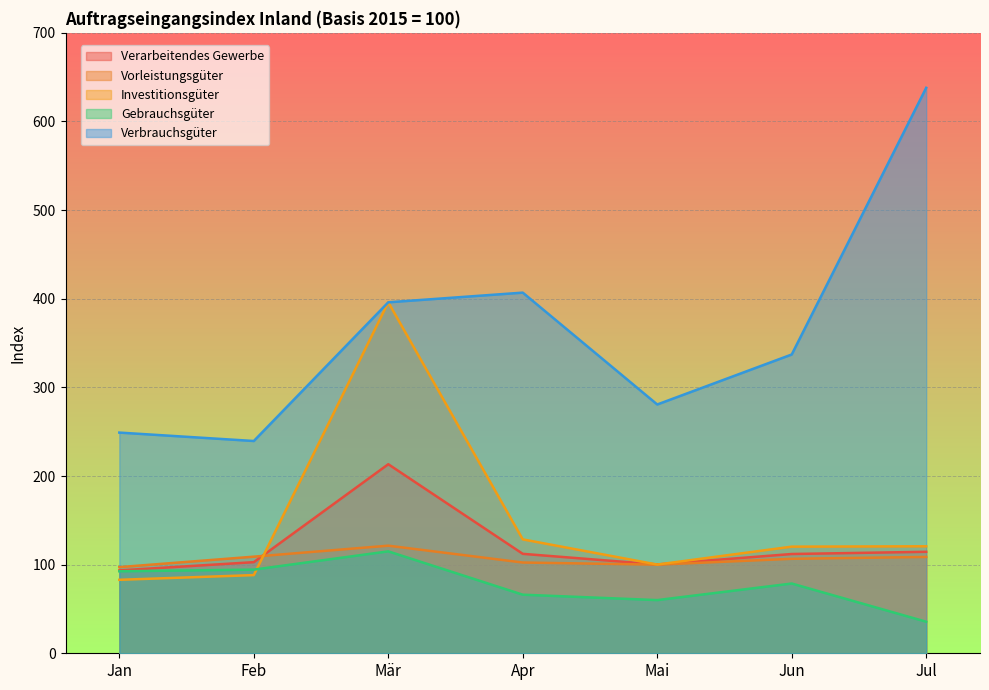

How many categories are shown in the chart?

7